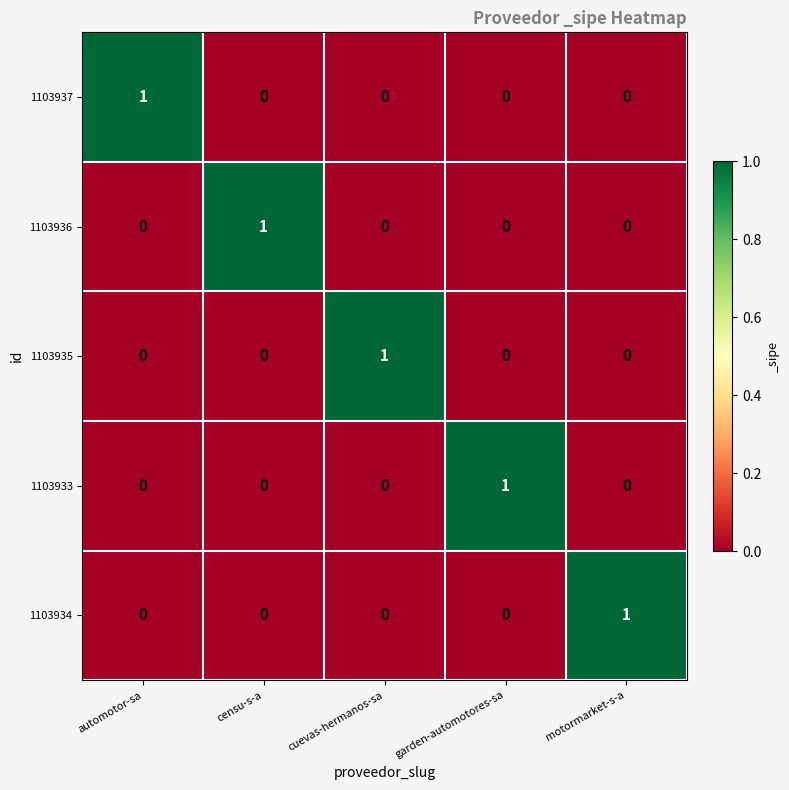

Is it true that 1103934 equals 0 at garden-automotores-sa?

True